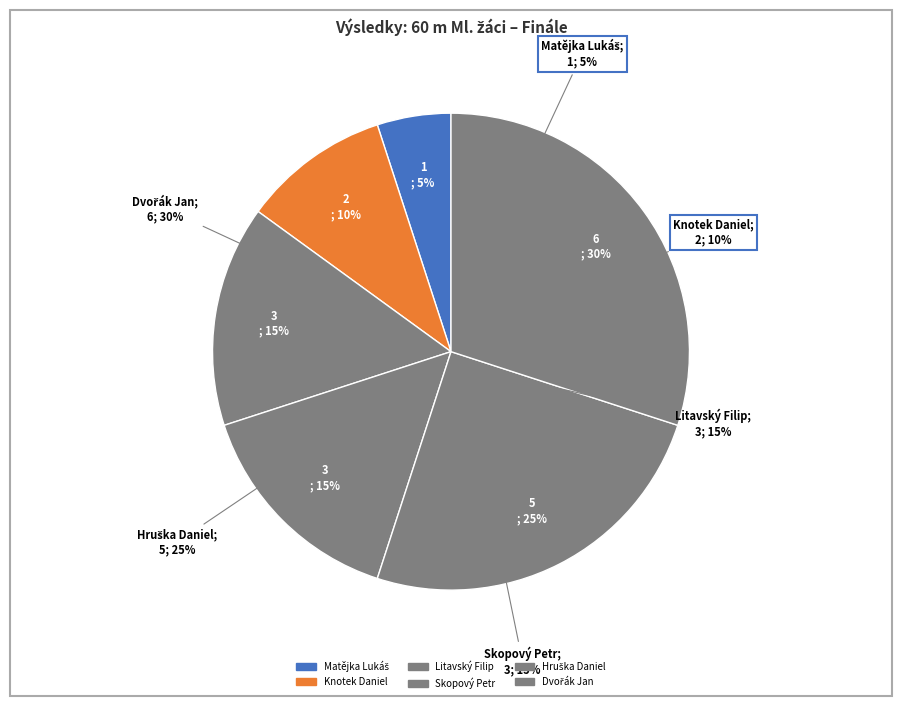

How many slices are in this pie chart?

6